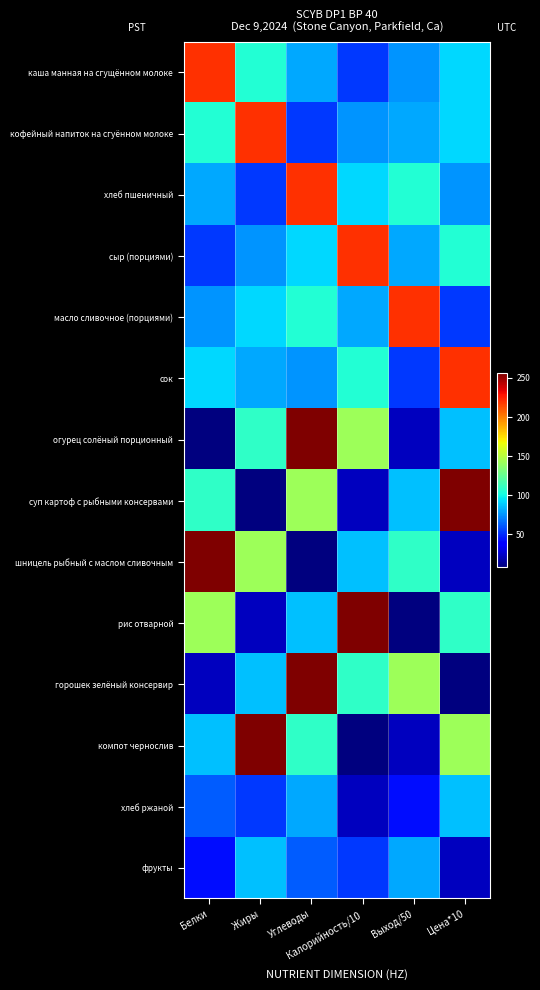

Between Белки and Углеводы, which is larger?

Белки